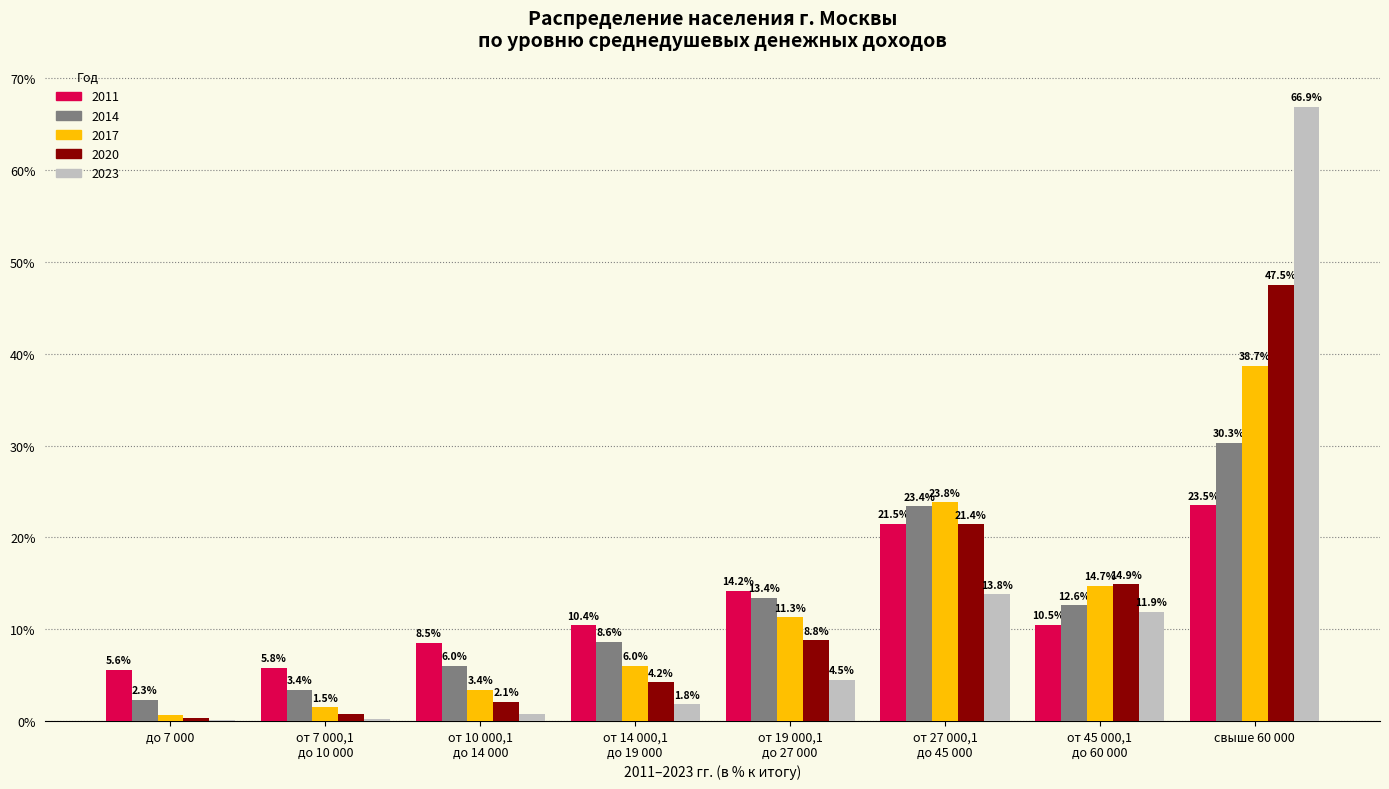

Reading right to left, extract all data points from this chart.

2011: 23.5	10.5	21.5	14.2	10.4	8.5	5.8	5.6
2014: 30.3	12.6	23.4	13.4	8.6	6.0	3.4	2.3
2017: 38.7	14.7	23.8	11.3	6.0	3.4	1.5	0.6
2020: 47.5	14.9	21.4	8.8	4.2	2.1	0.8	0.3
2023: 66.9	11.9	13.8	4.5	1.8	0.8	0.2	0.1